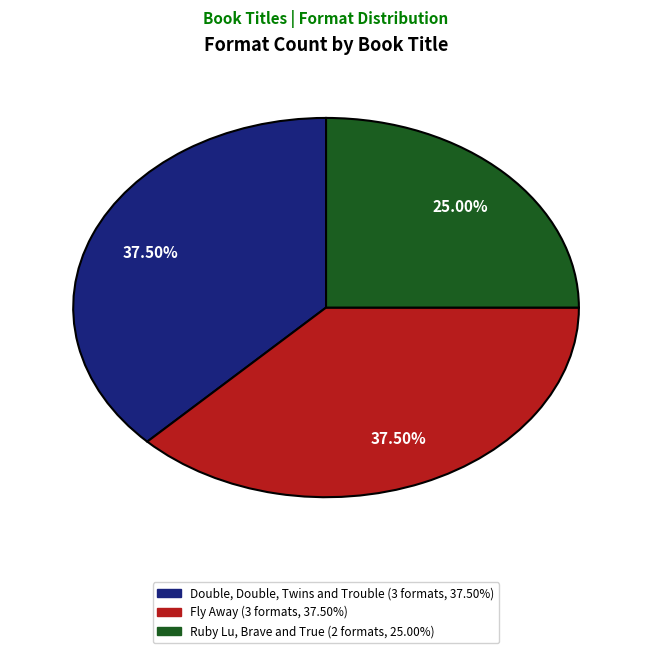

What portion of the pie excludes Double, Double, Twins and Trouble?

62.5%